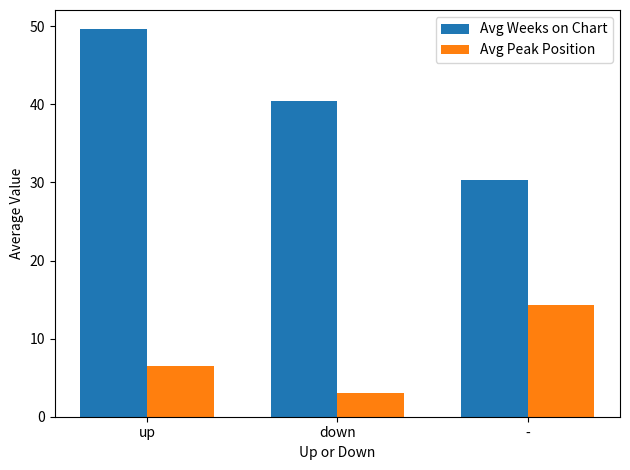

How many groups of bars are there?

3